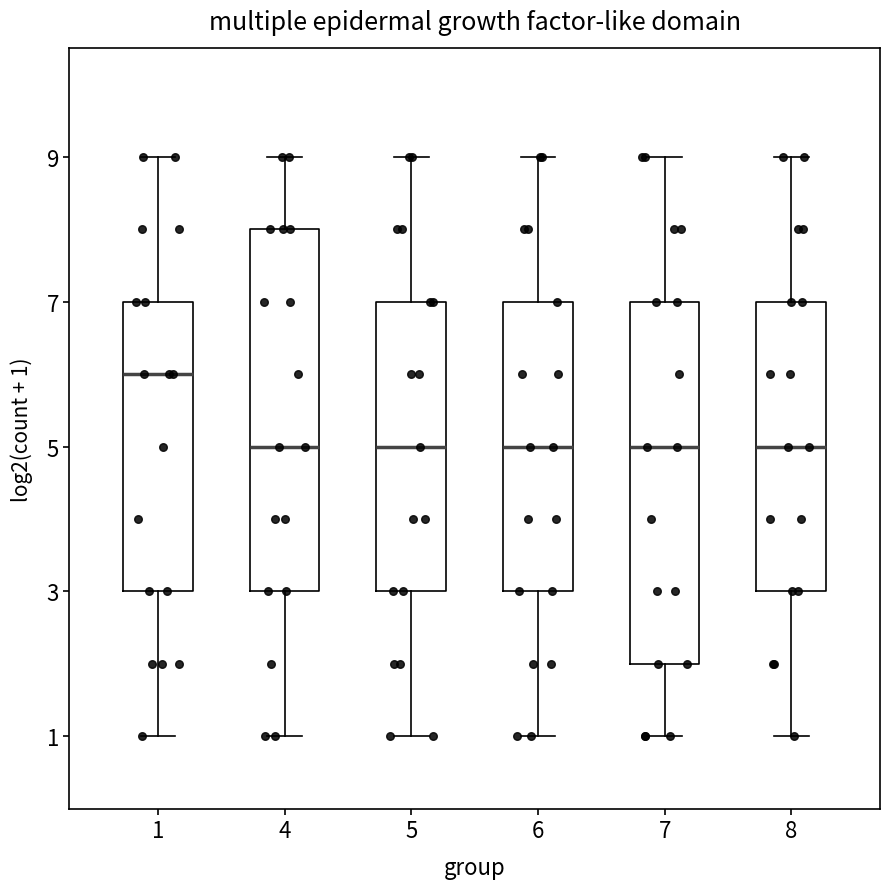

Which box's median line is the highest?

1